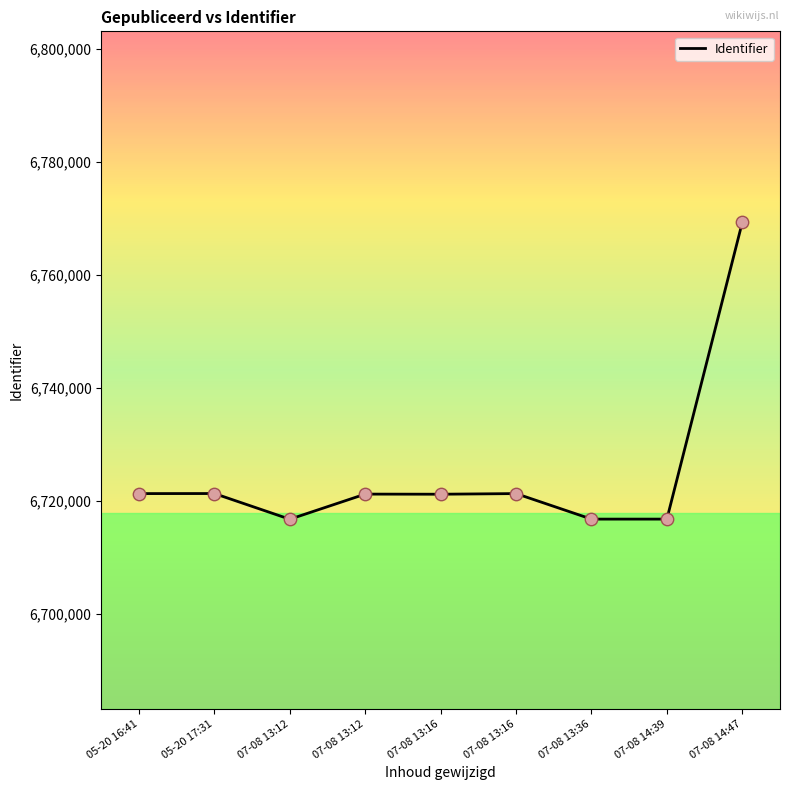

Approximately how many times larger is the value at 07-08 13:36 compared to 07-08 13:12?

1.0